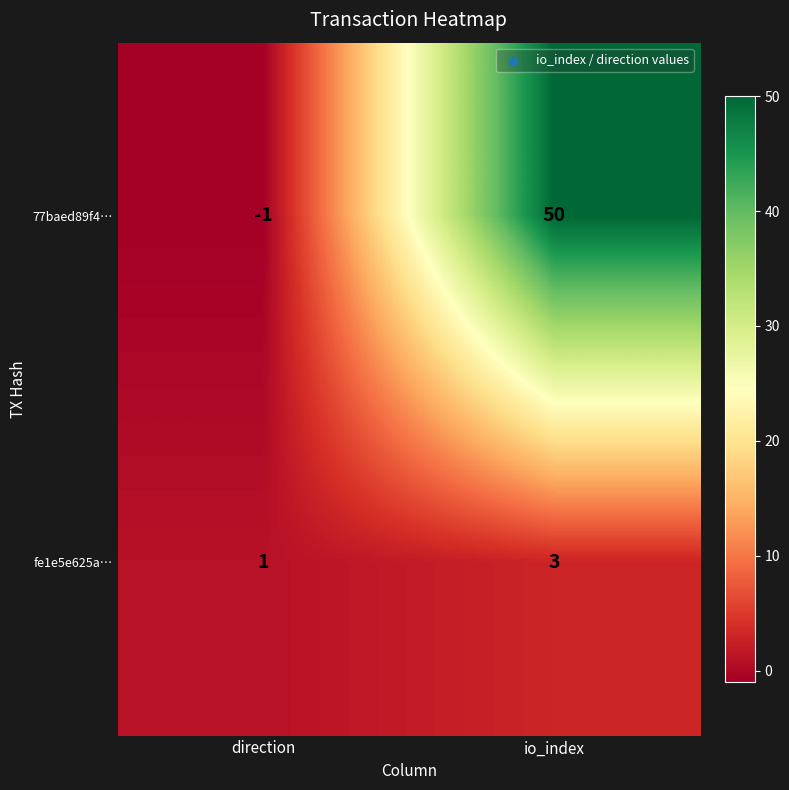

Rank the series at io_index from highest to lowest value.

77baed89f4…, fe1e5e625a…